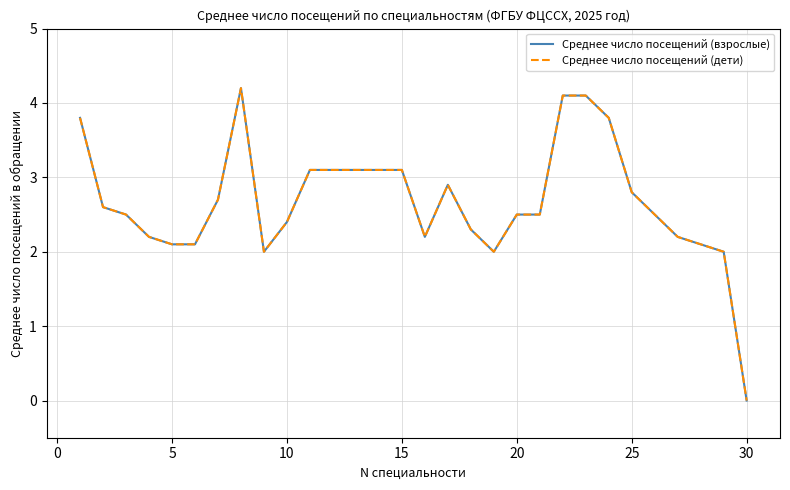

Is this an area chart (filled region under the line)?

No